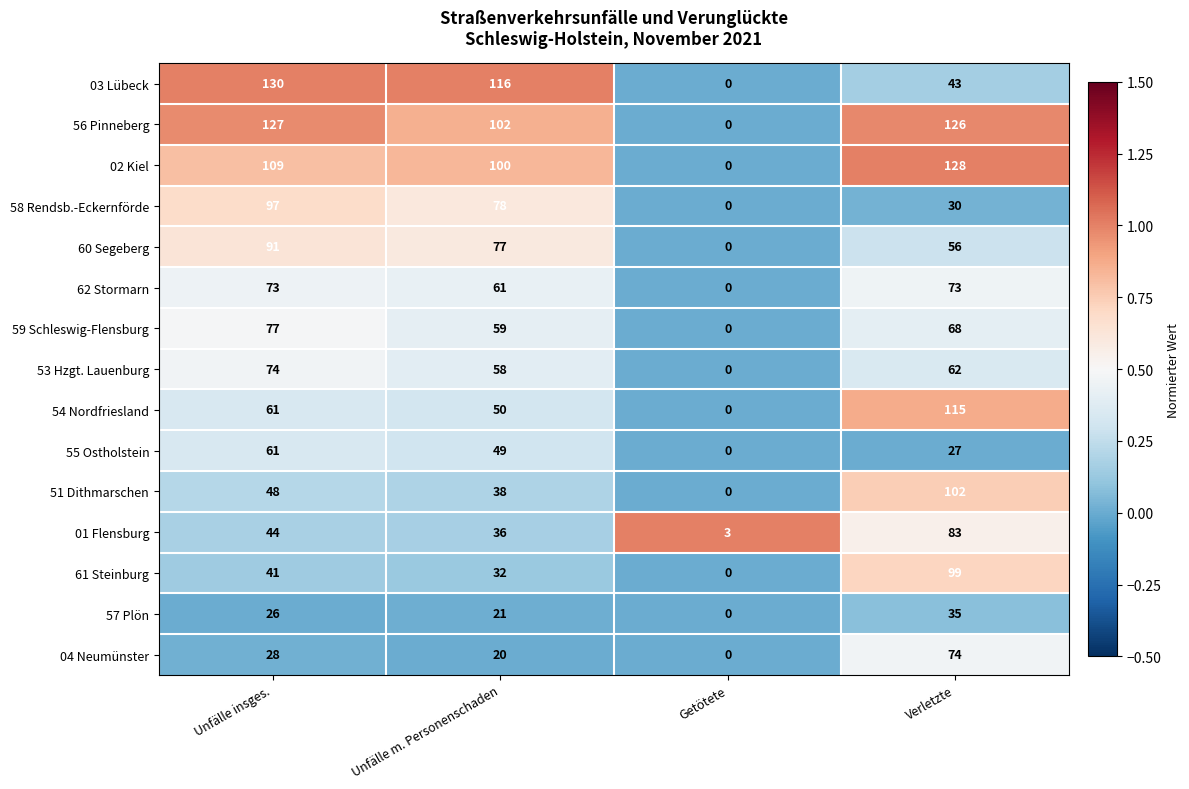

The 54 Nordfriesland series shows 115 at Verletzte. True or false?

True